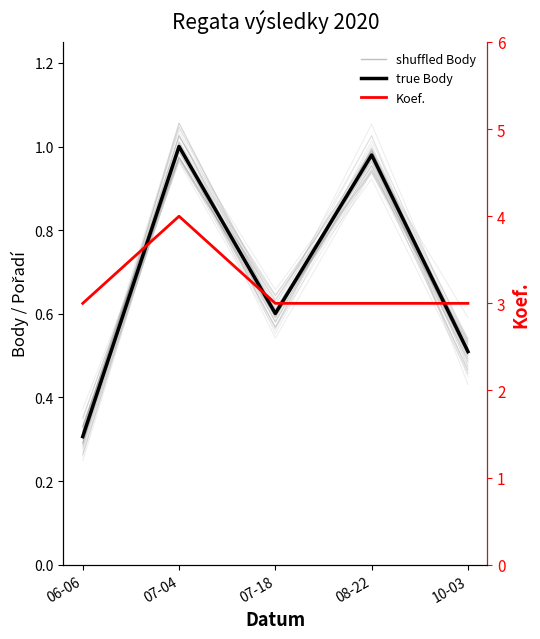

Which has a higher value, 07-18 or 07-04?

07-04